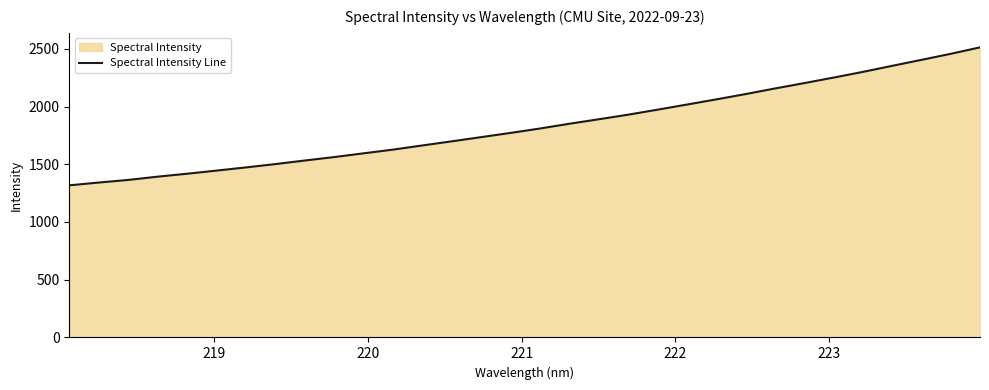

What is the minimum value shown in the chart?

1317.5